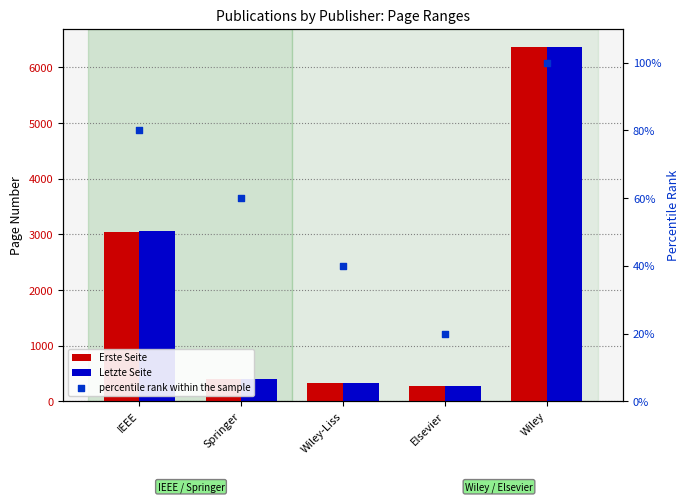

Which series reaches the maximum Y coordinate?

Letzte Seite